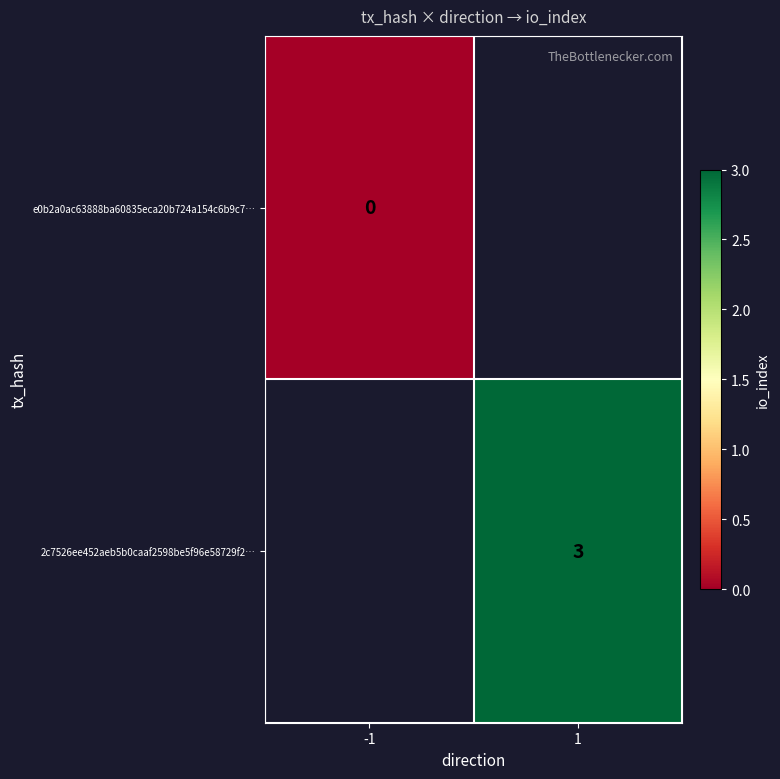

The 2c7526ee452aeb5b0caaf2598be5f96e58729f2… series shows 1 at 1. True or false?

False